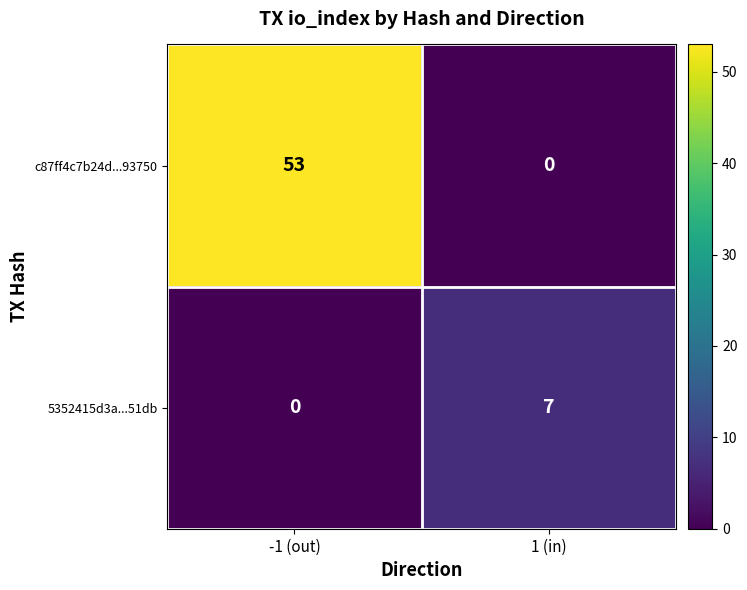

Between -1 (out) and 1 (in), which series saw the biggest shift?

c87ff4c7b24d...93750